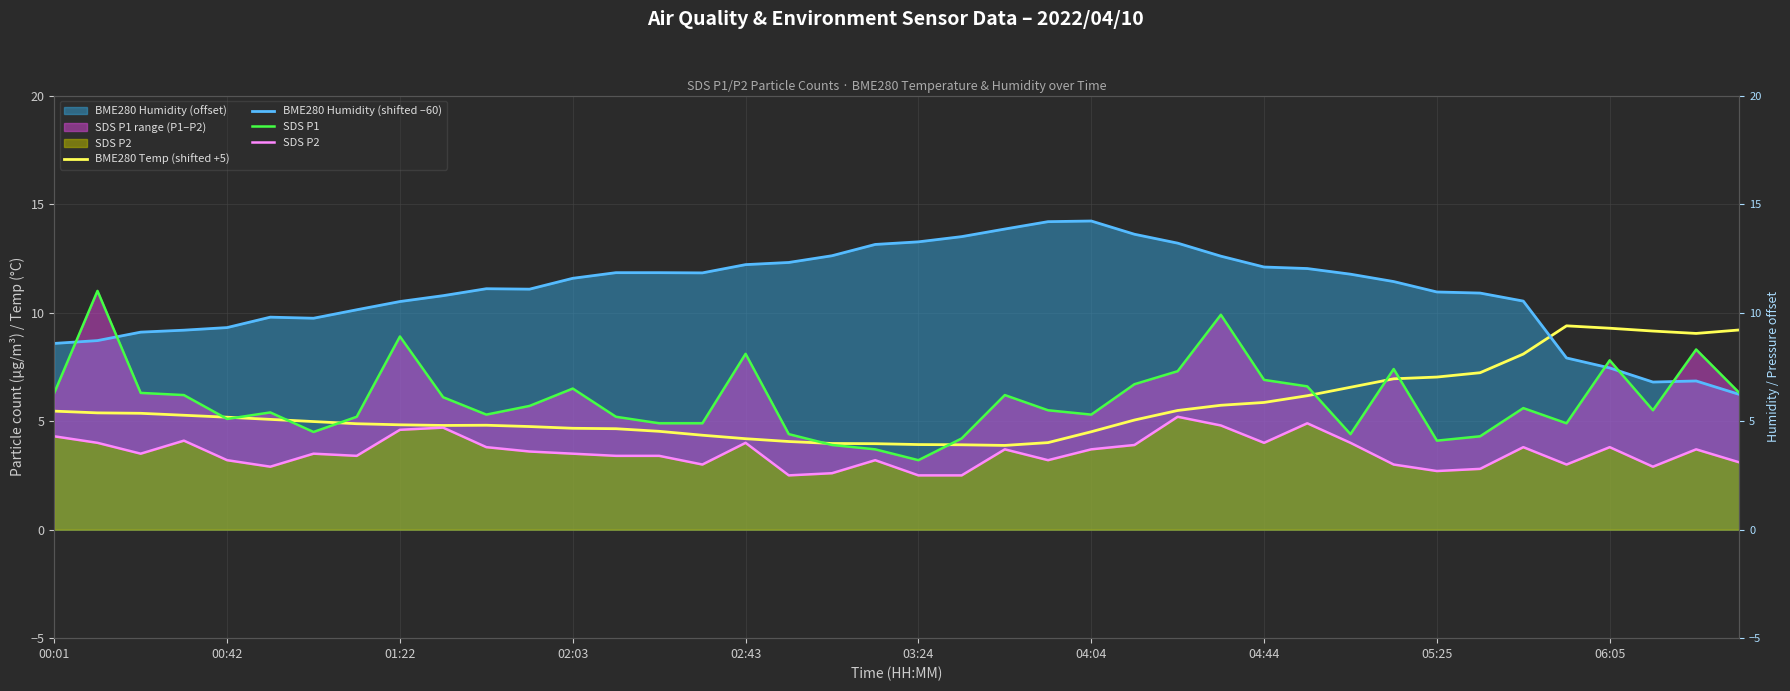

How many lines are shown in the chart?

4